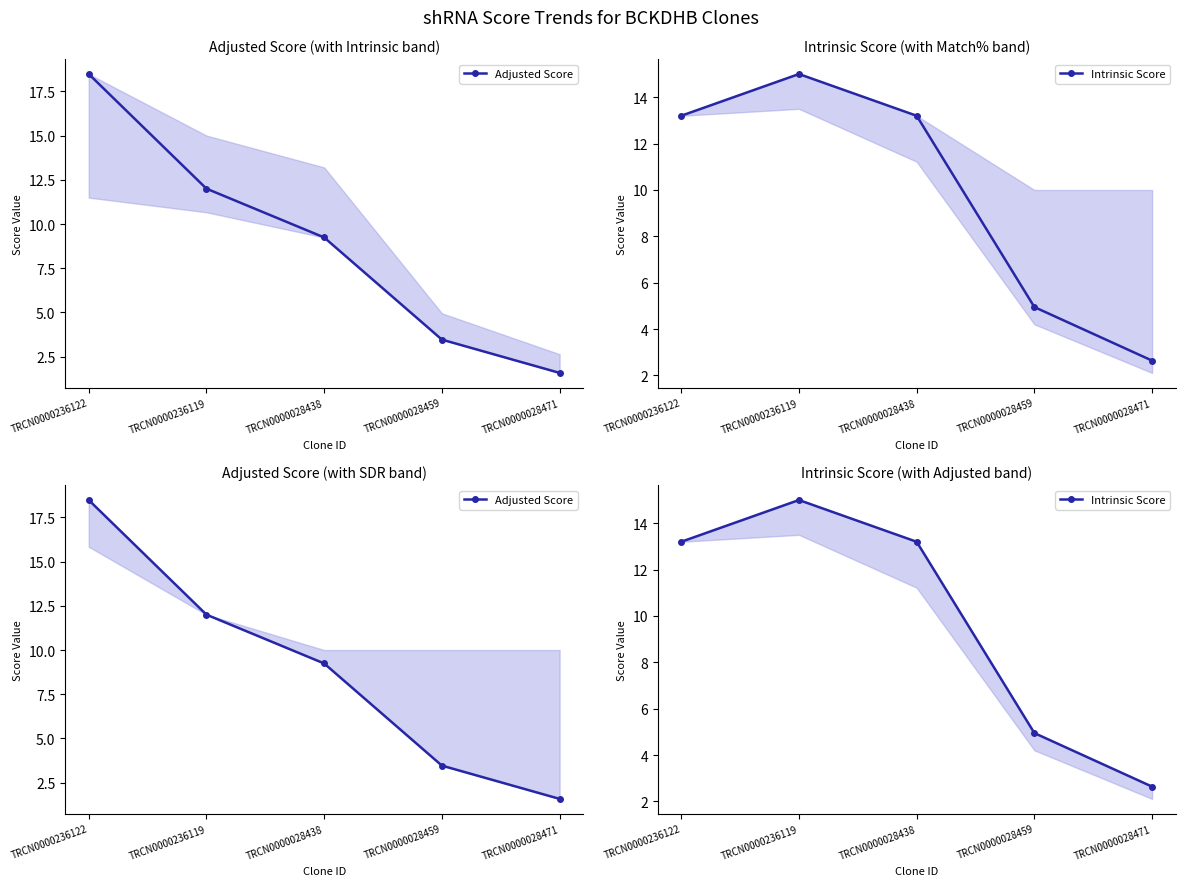

Is the value of Intrinsic Score at TRCN0000028471 greater than the value of Adjusted Score at TRCN0000028459?

No